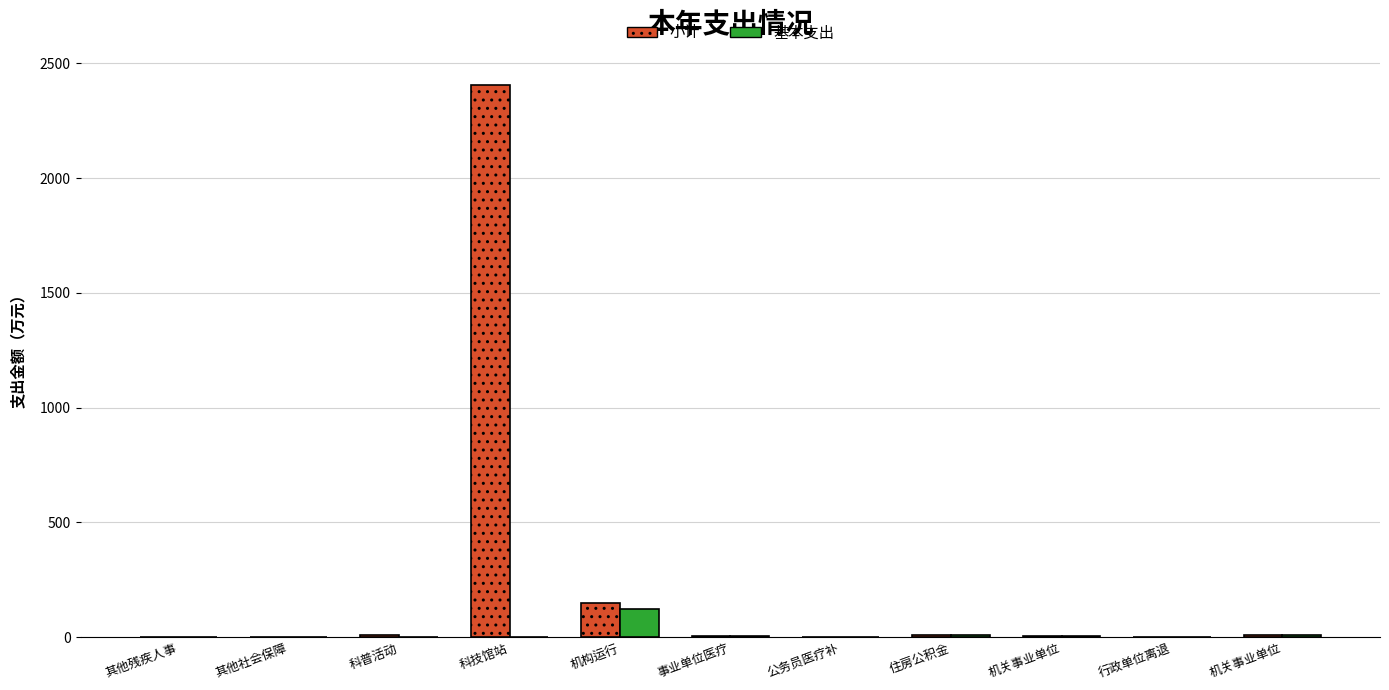

What is the label of the 3rd bar from the left?

科普活动